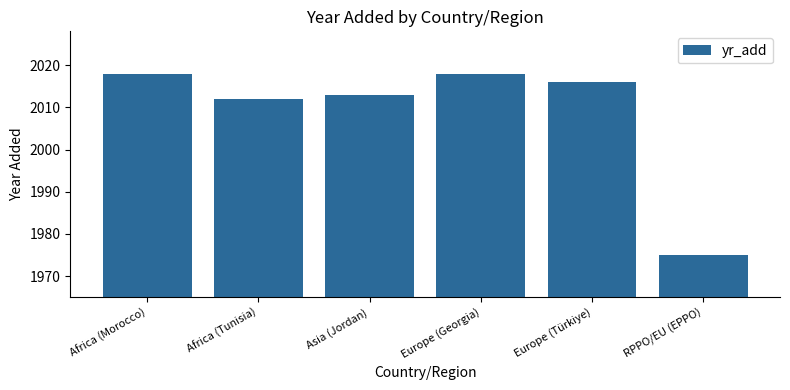

What is the ratio of the value at RPPO/EU (EPPO) to the value at Africa (Tunisia)?

1.0